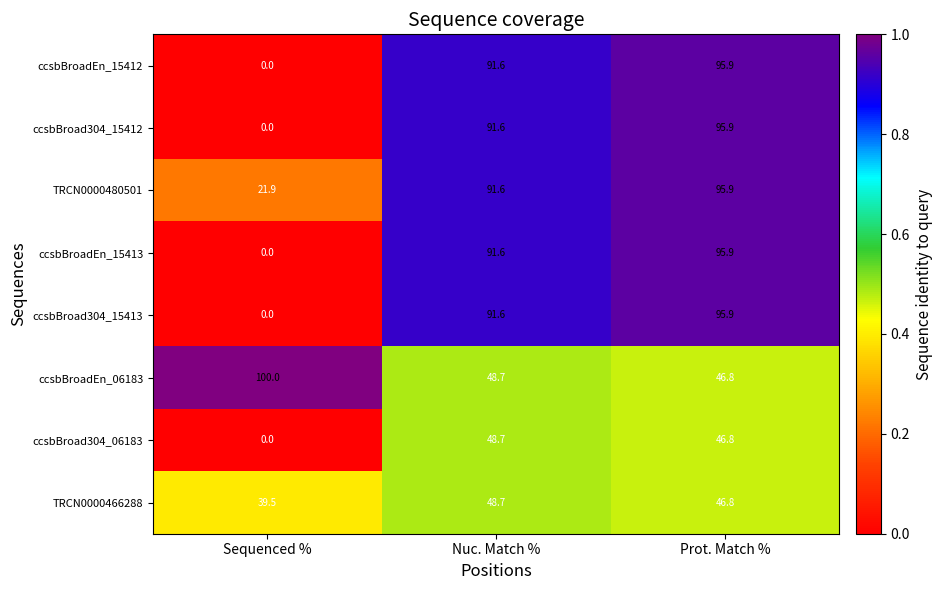

Where is ccsbBroad304_15412 nearest to the value 47?

Nuc. Match %